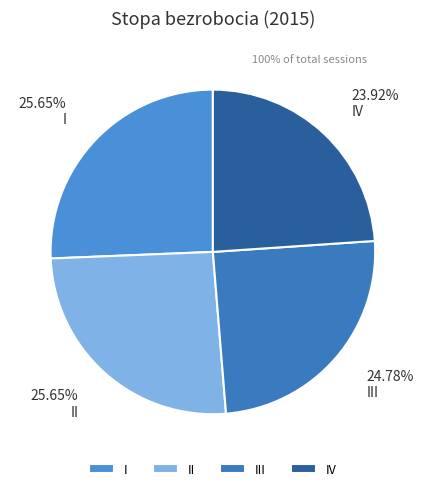

Count the number of slices in the pie.

4